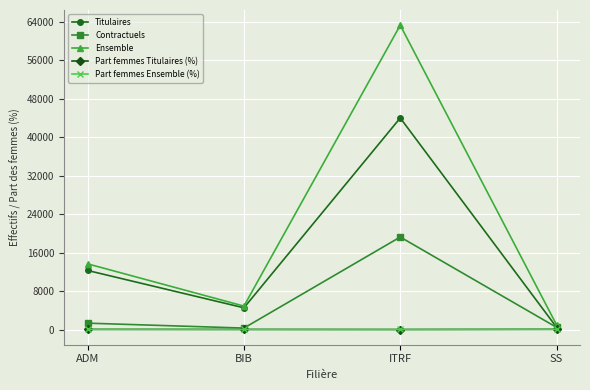

What is the average value of the Ensemble series?

20722.8